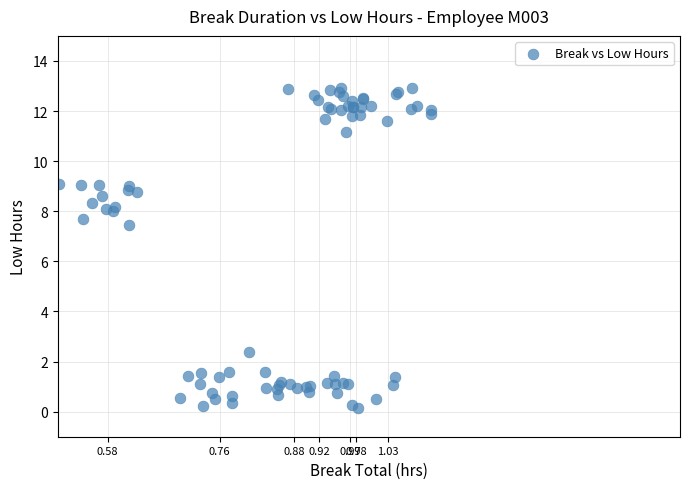

What Y value in the scatter plot is closest to 6?

7.4